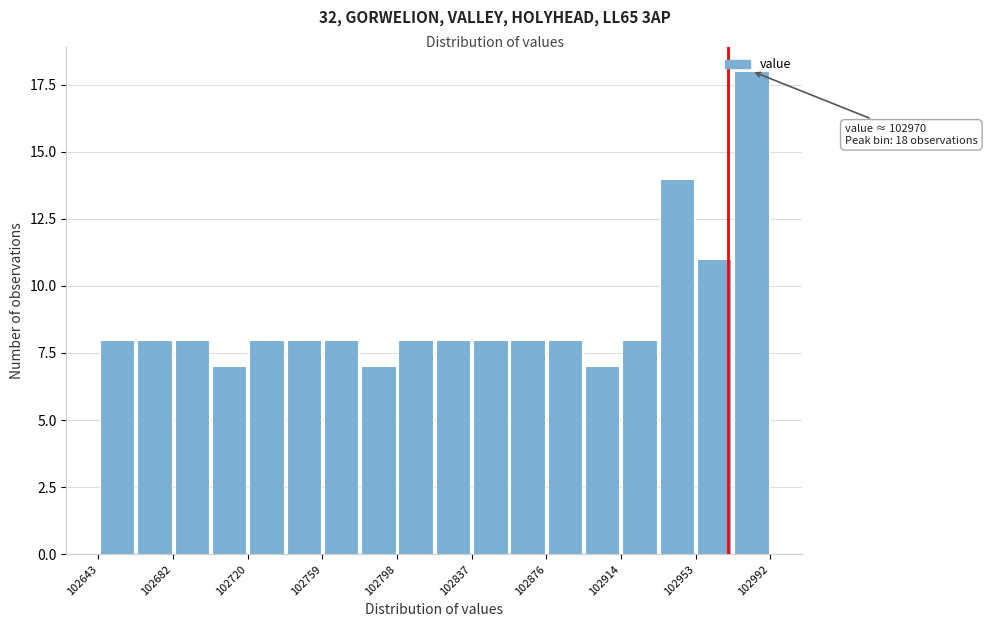

Read against the x-axis, roughly where is the centre of the tallest bar?

102980